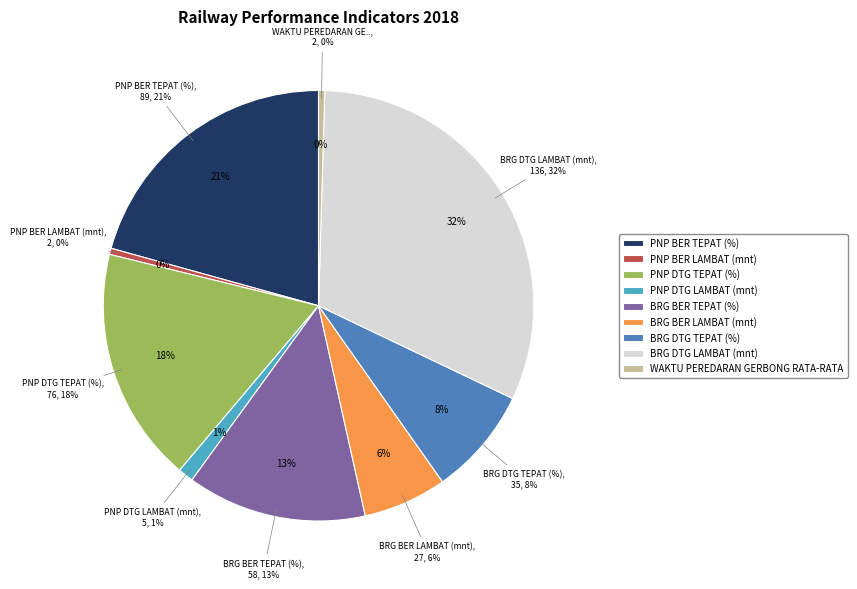

Which slice is the largest?

BRG DTG LAMBAT (mnt)